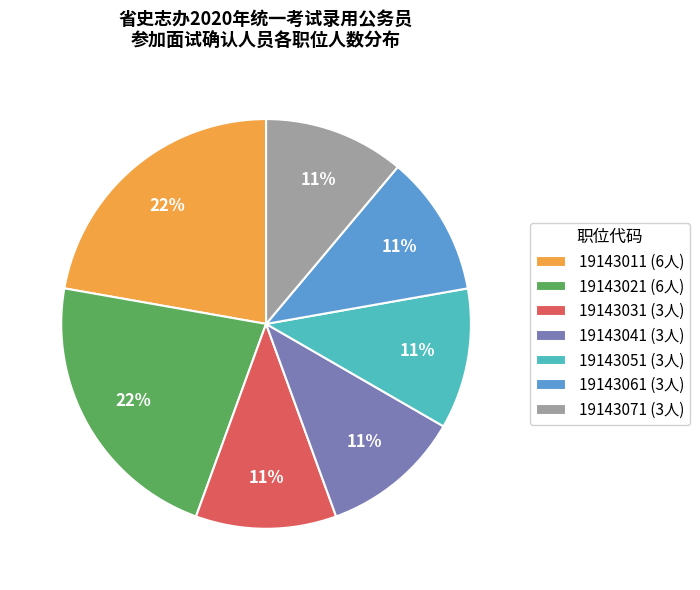

To the nearest percent, what portion does 19143071 represent?

11%